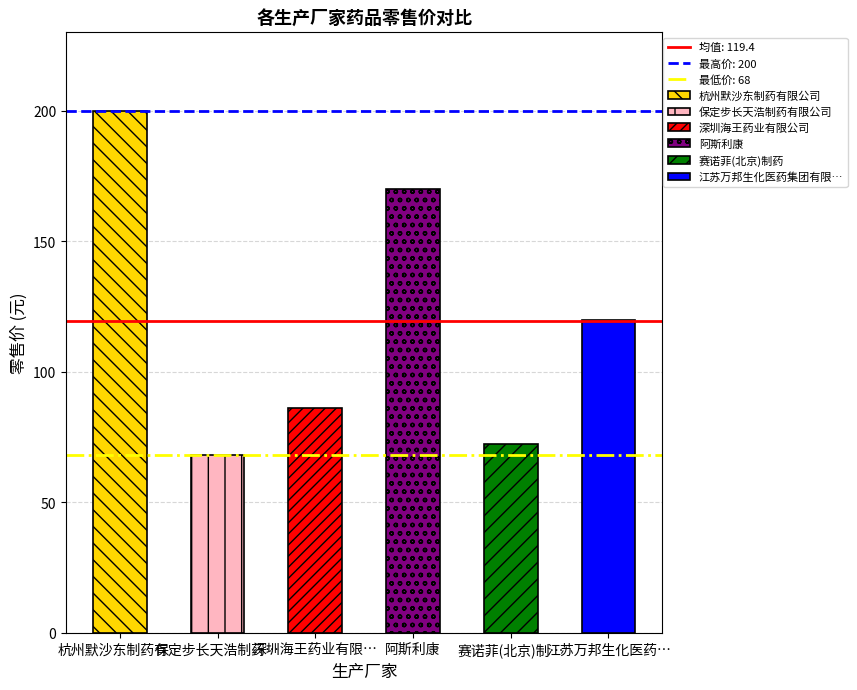

Does the chart contain any negative values?

No